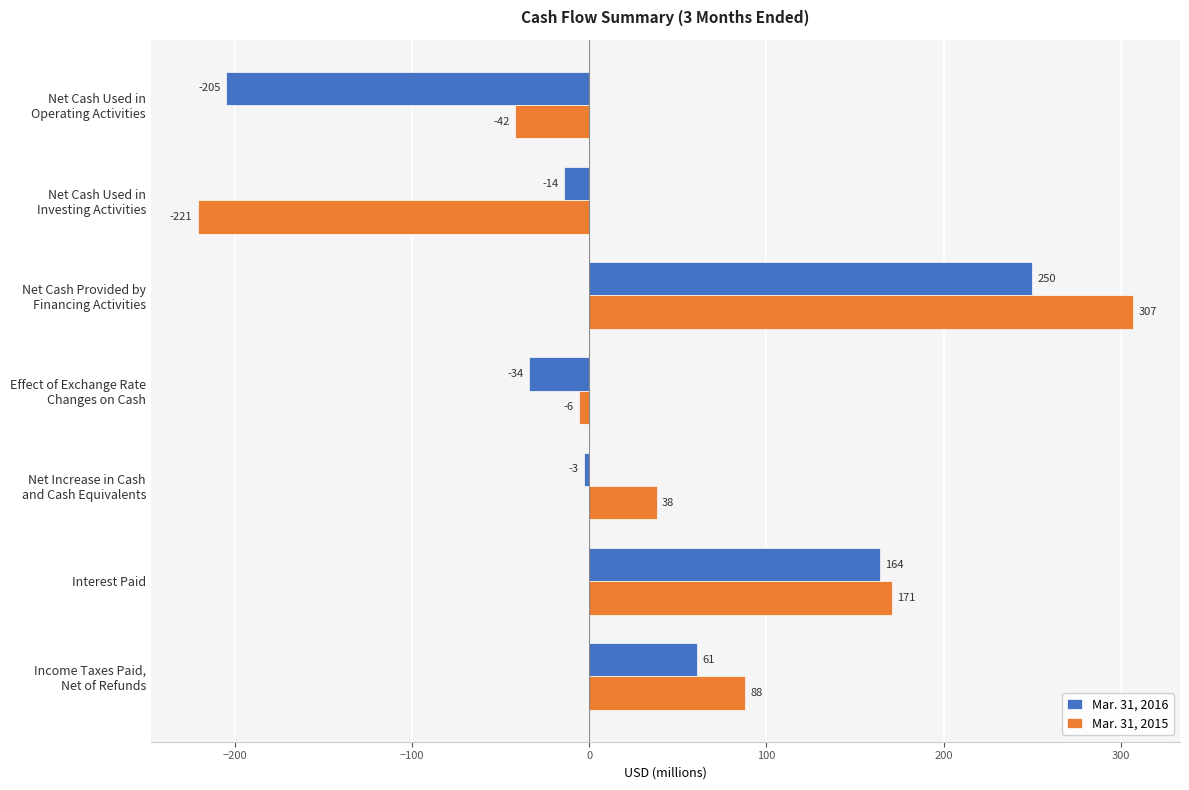

What is the spread (max minus min) of values at Interest Paid?

7